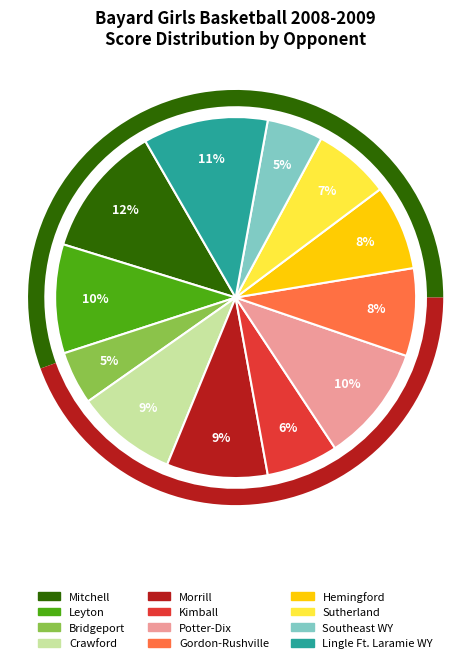

How many slices are in this pie chart?

12